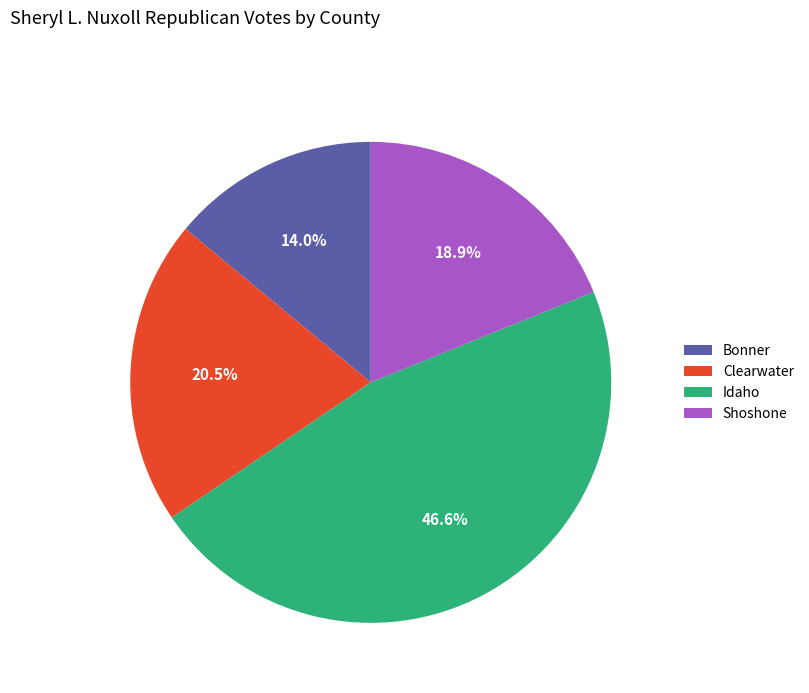

To the nearest percent, what percentage of the pie is Bonner?

14%